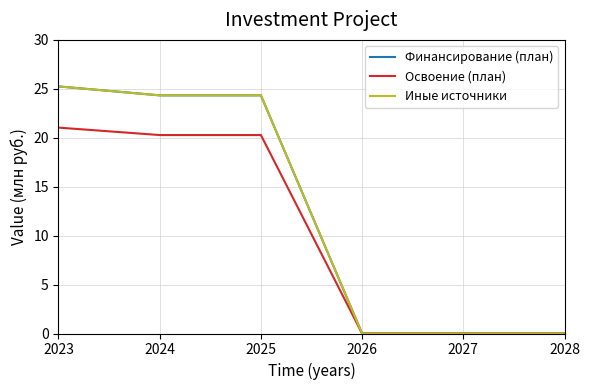

Does the chart have visible grid lines?

Yes